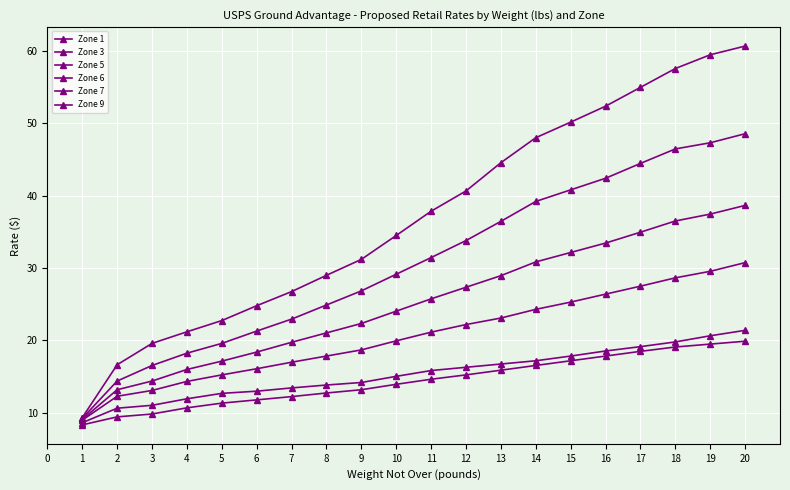

How many series are shown in this chart?

6